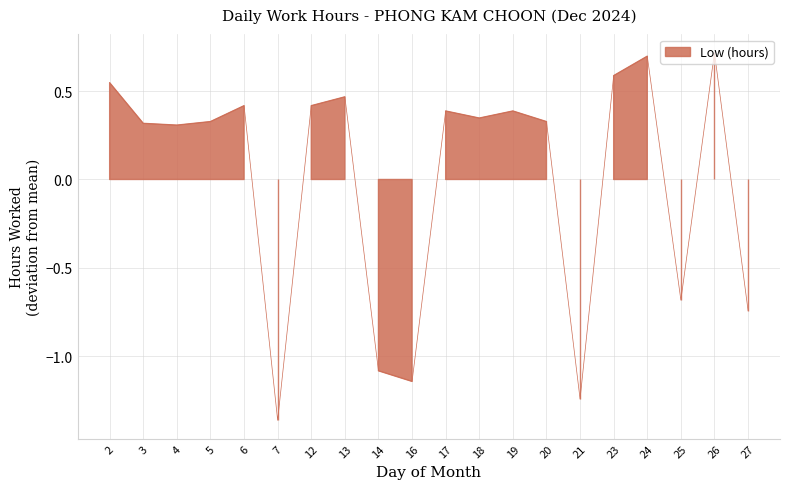

What is the value of the 8th point from the left?

0.5